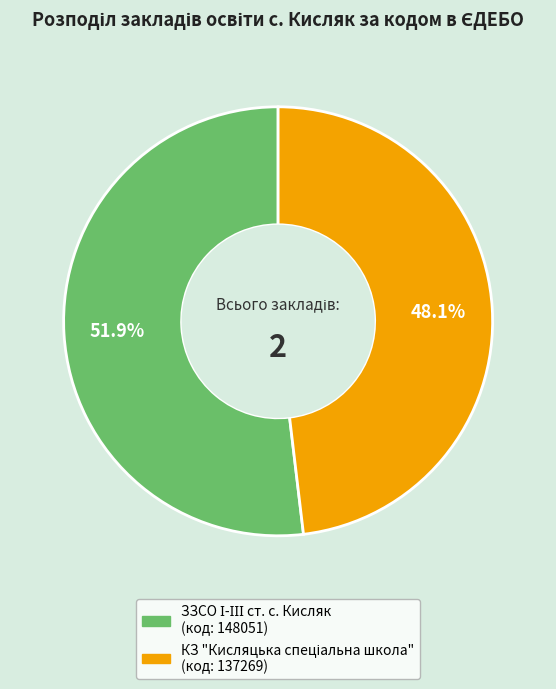

Between ЗЗСО І-ІІІ ст. с. Кисляк and КЗ "Кисляцька спеціальна школа", which is larger?

ЗЗСО І-ІІІ ст. с. Кисляк